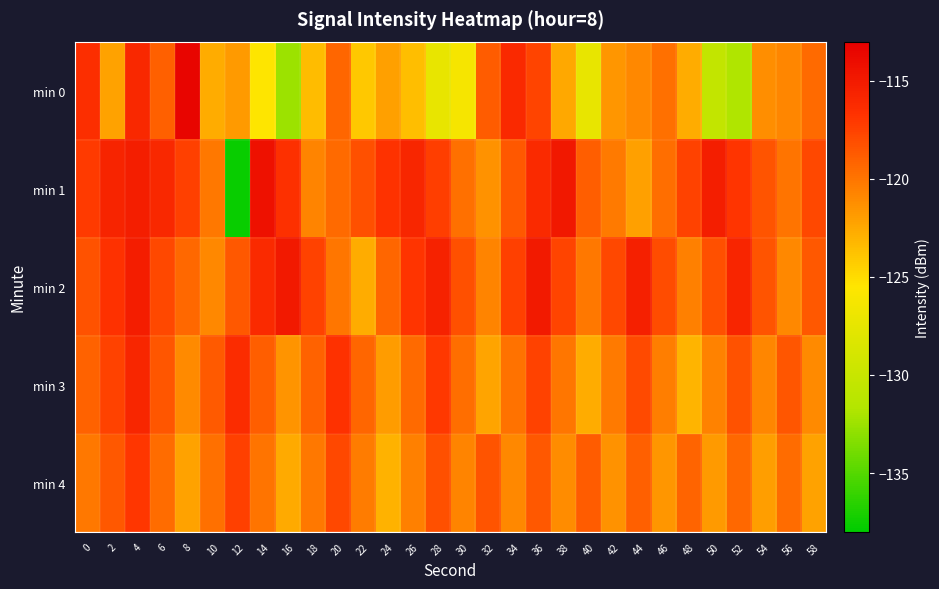

Rank the series by their maximum value, from highest to lowest.

min 0, min 1, min 2, min 3, min 4